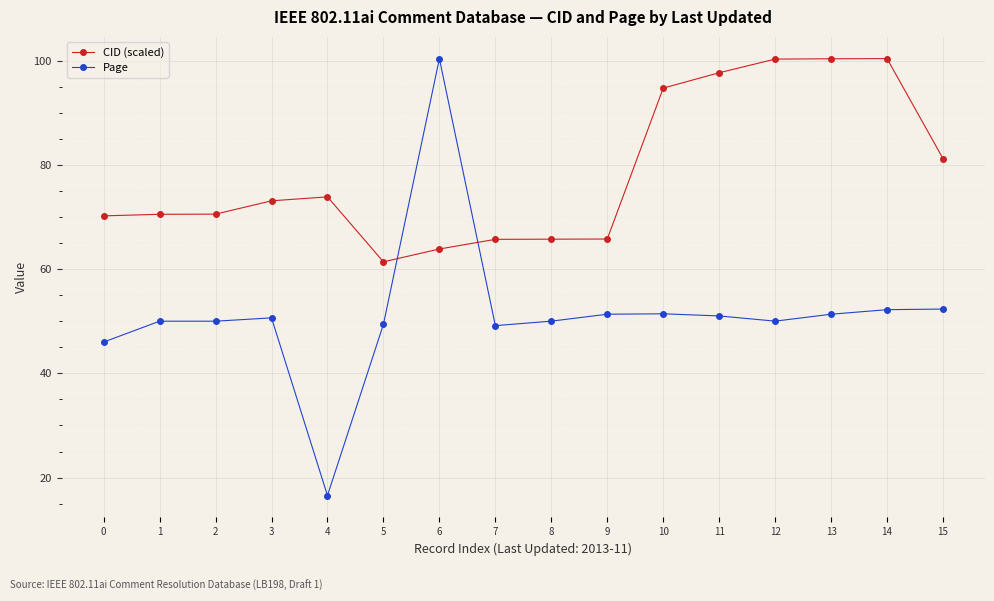

Rank the series at 5 from lowest to highest value.

Page, CID (scaled)